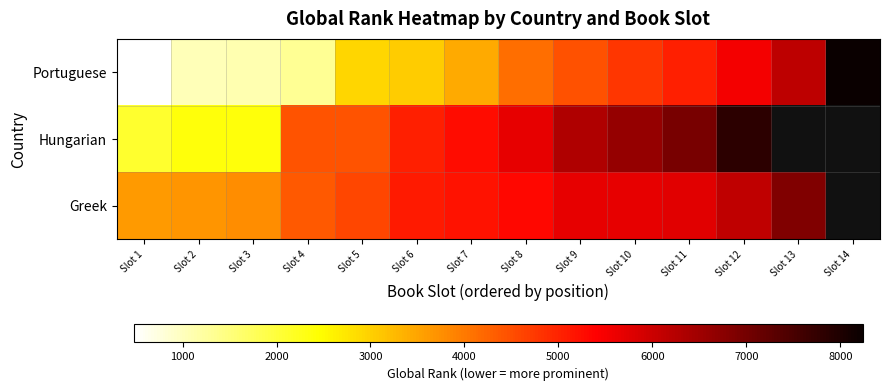

Which has a higher value, Slot 7 or Slot 12?

Slot 12